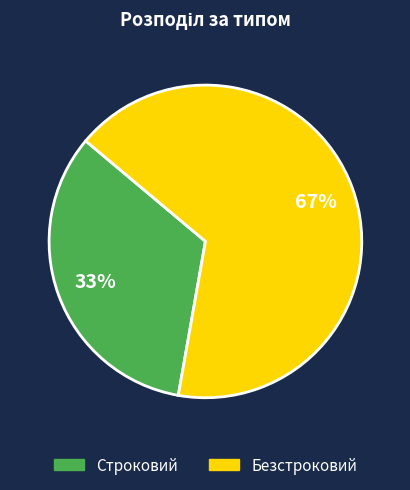

To the nearest percent, what is the combined percentage of Безстроковий and Строковий?

100%